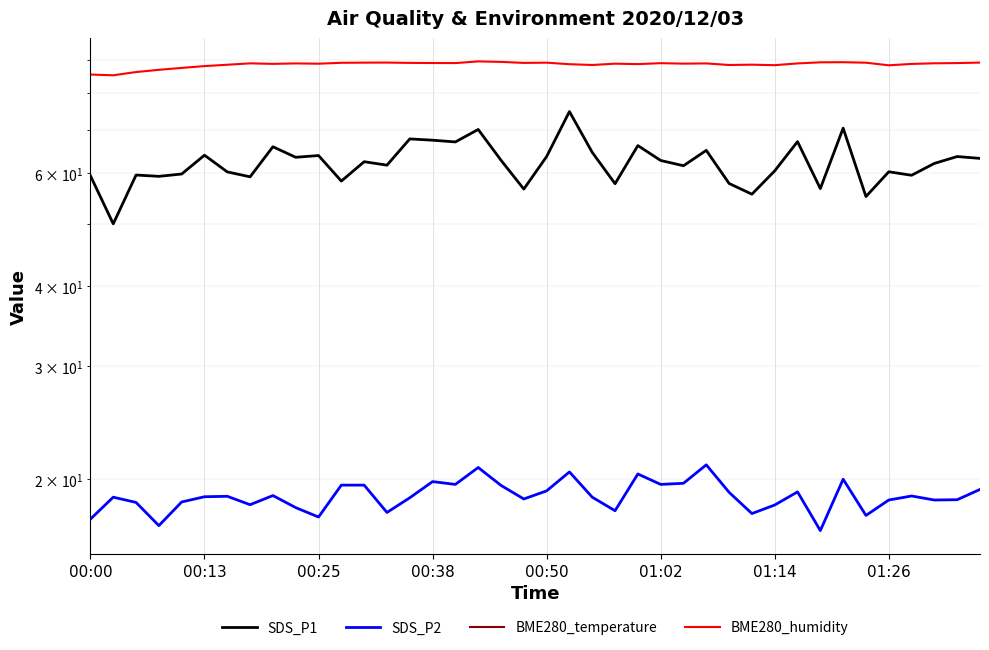

Read the SDS_P1 value at 24.

66.3